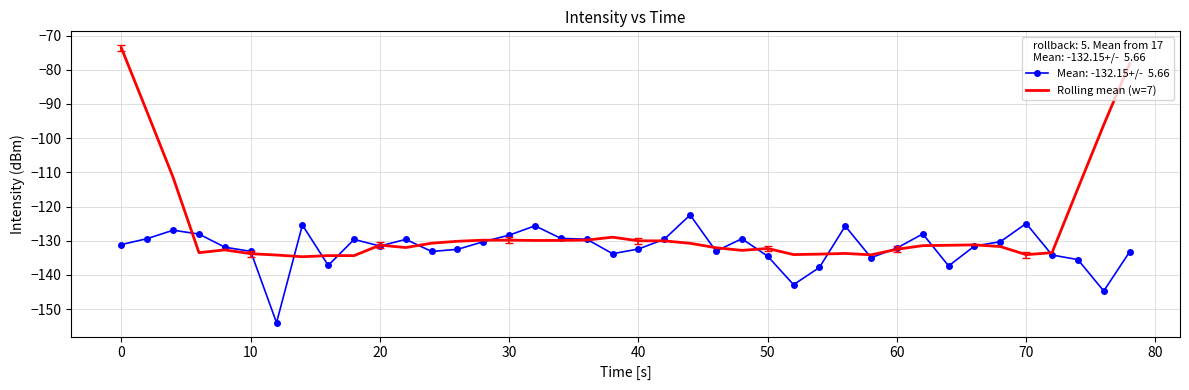

What is the smallest value displayed?

-154.0